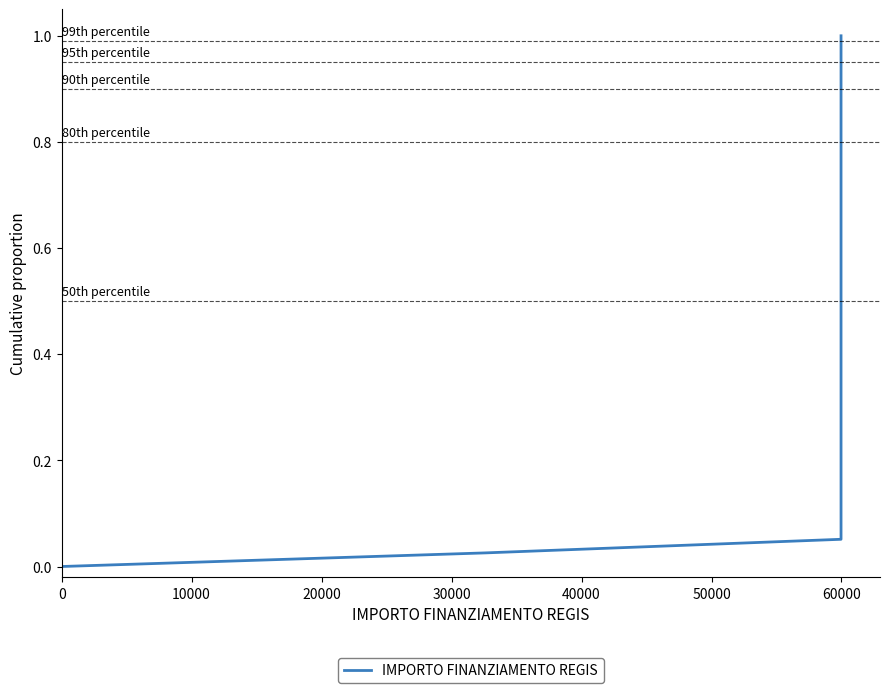

True or false: the data has more than 0 interior local peaks.

False